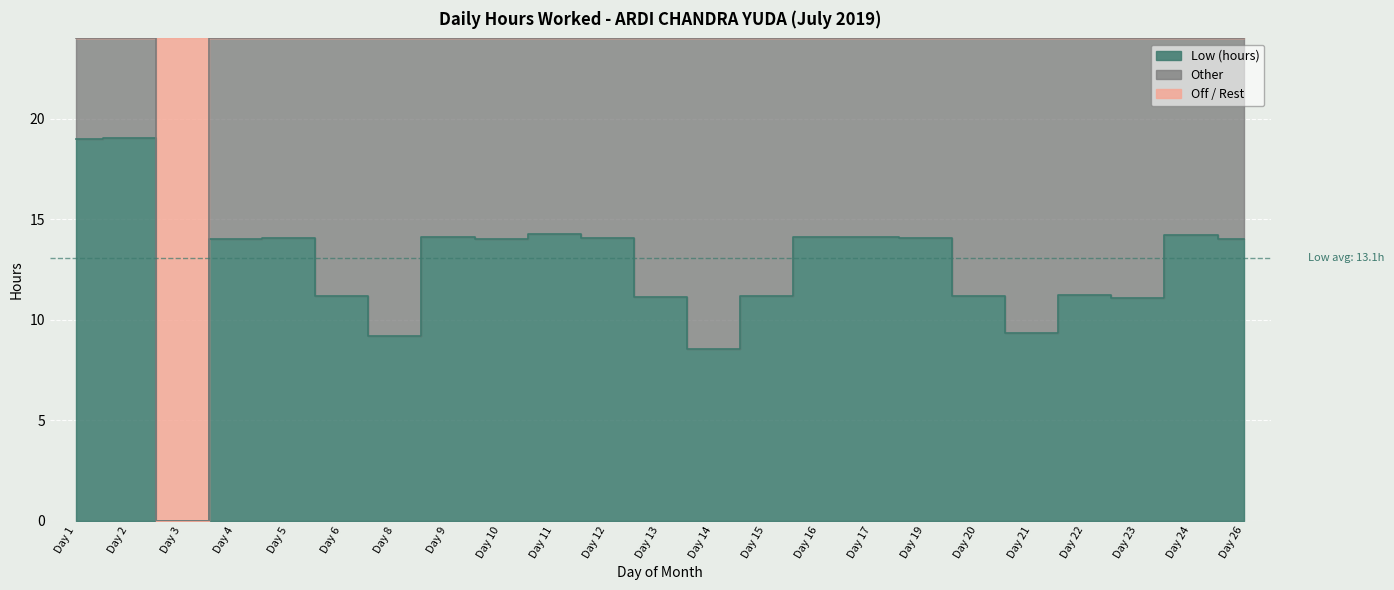

The Low (hours) series shows 3.0 at Day 11. True or false?

False